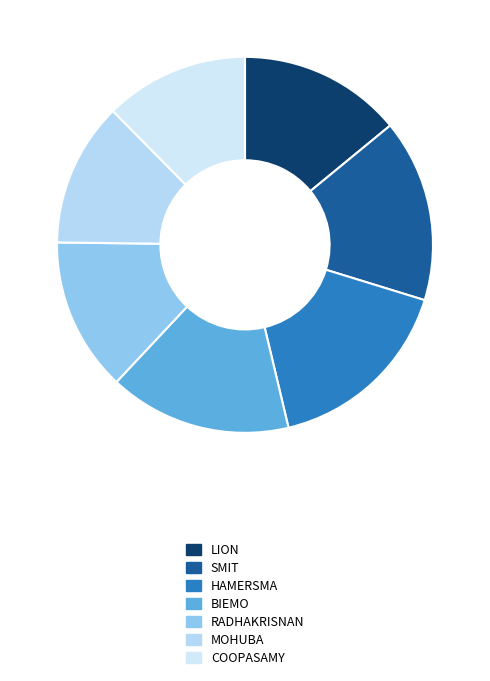

Combined, what portion of the pie is BIEMO and COOPASAMY?

28.1%